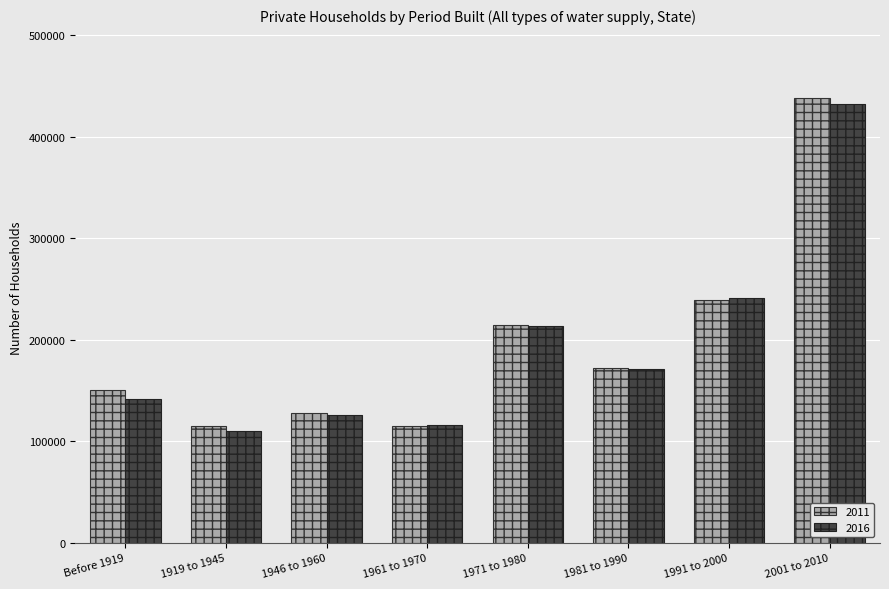

What is the smallest value displayed?

109668